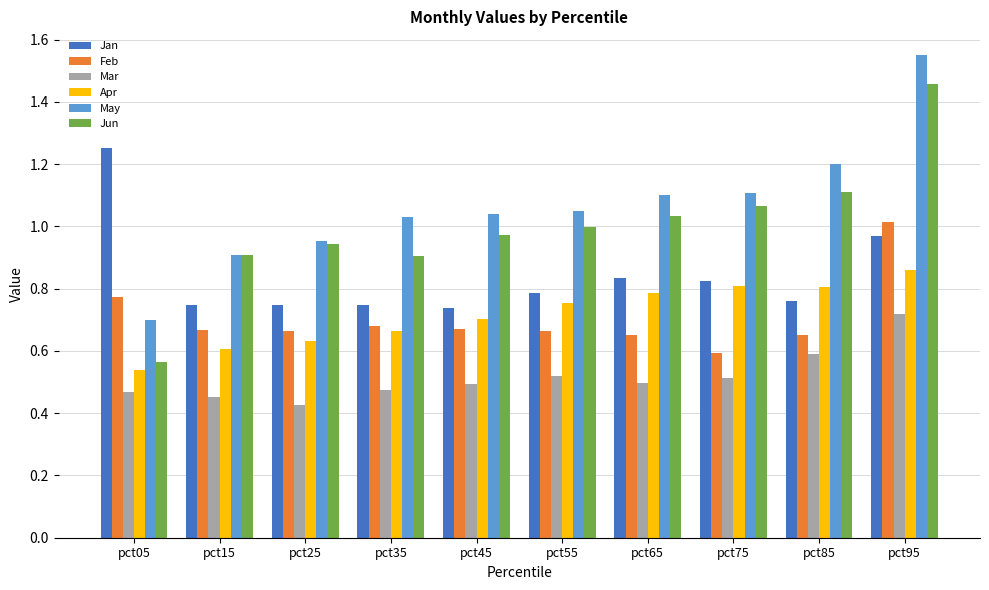

How many data points does each series have?

10